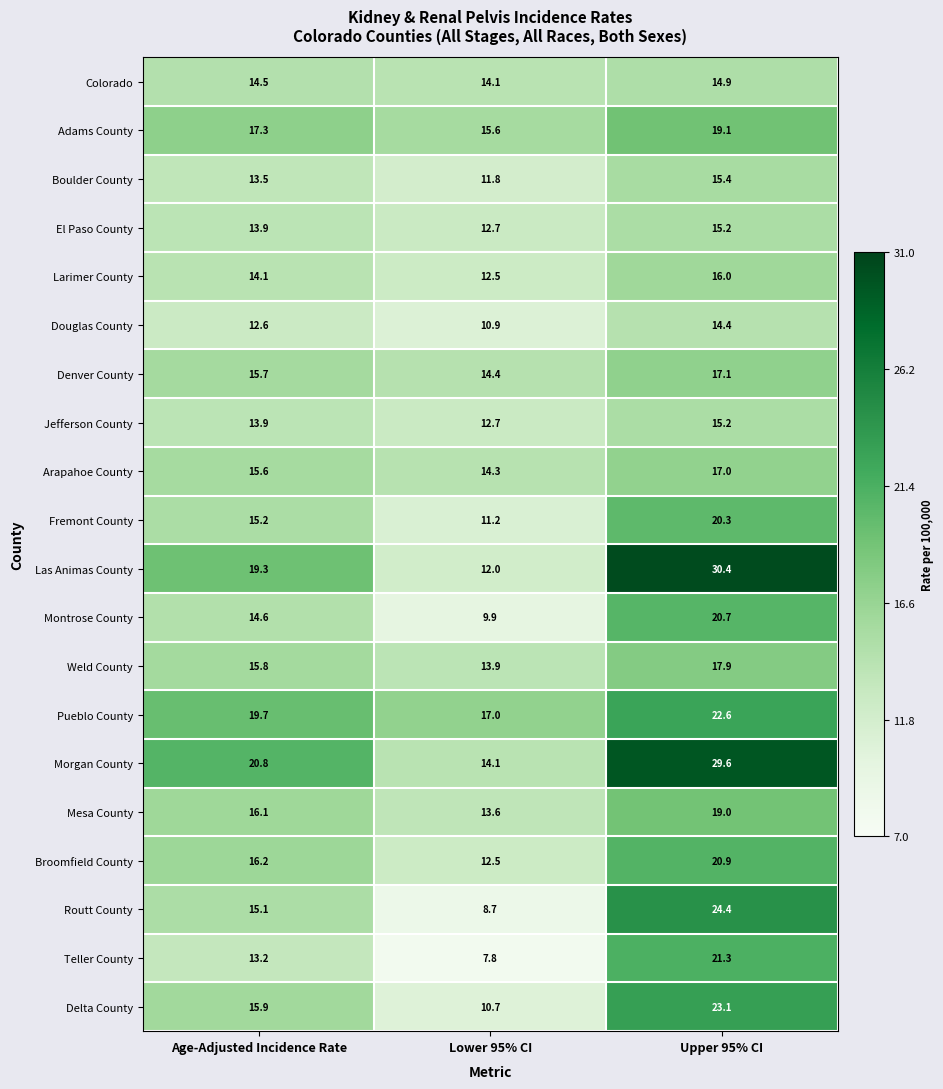

At which category does the chart reach its peak across all series?

Upper 95% CI